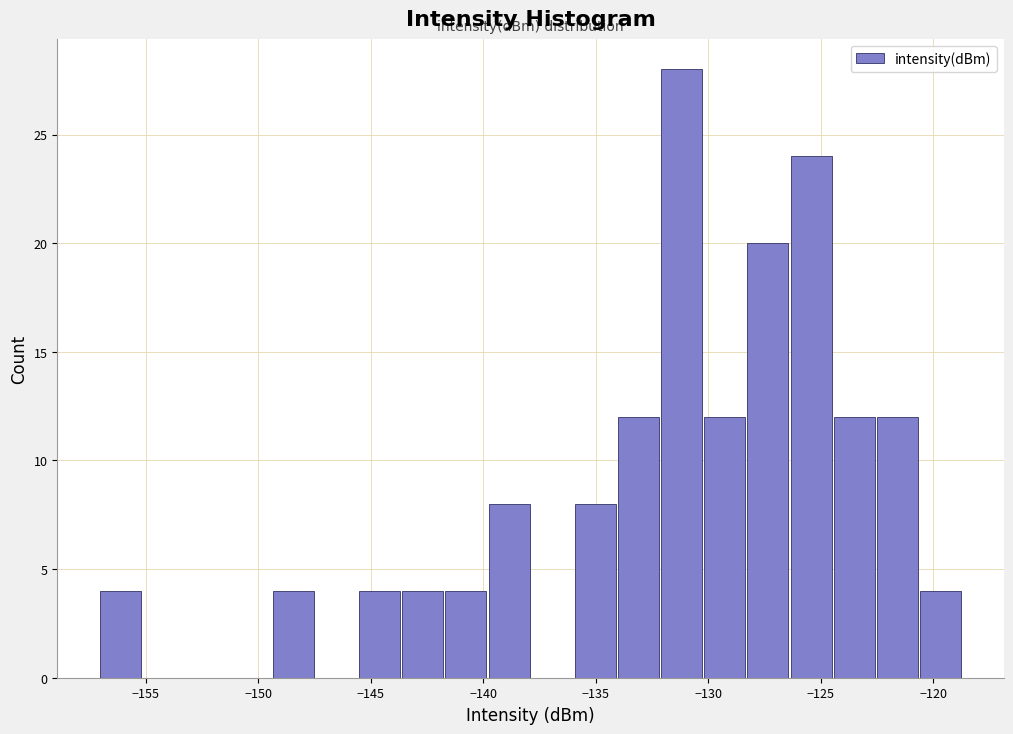

Around what value on the x-axis is the tallest bar? Give the approximate position of its centre, as read against the axis.

-131.0